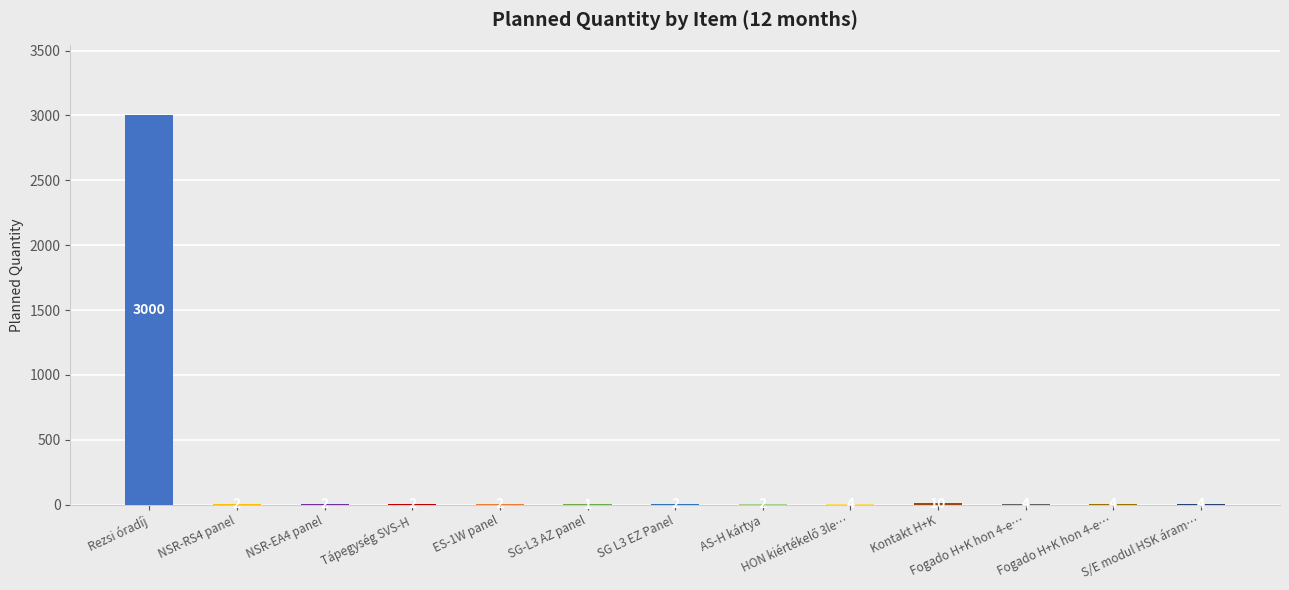

What is the greatest value displayed?

3000